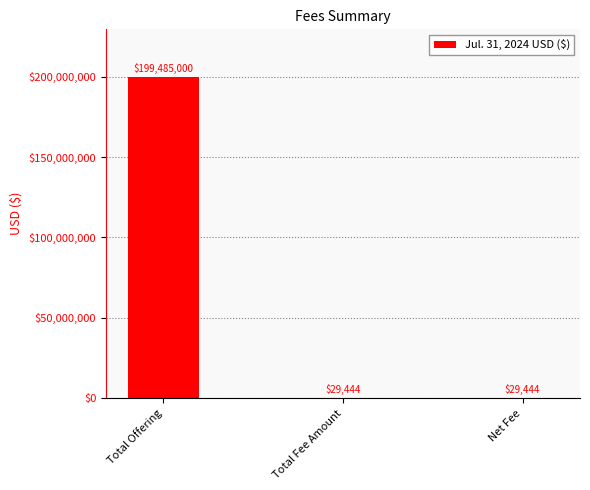

How many series are shown in this chart?

1